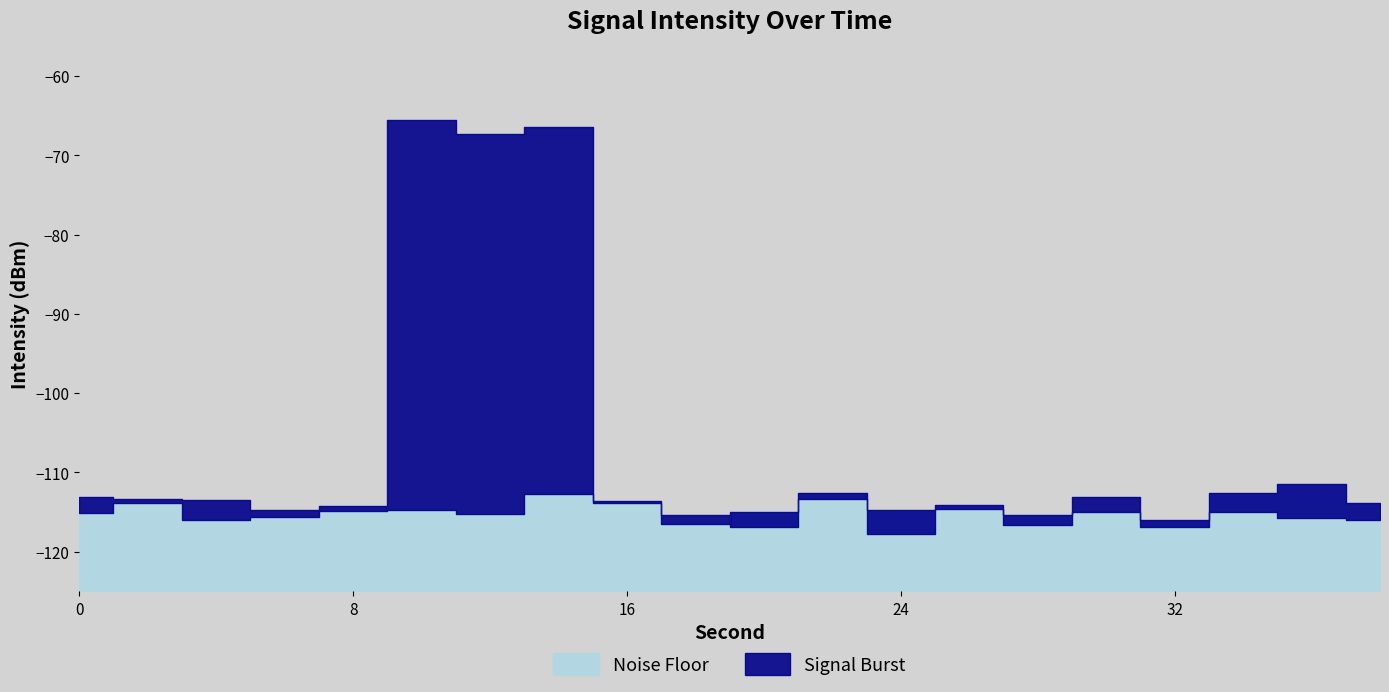

What is the spread (max minus min) of values at 12?

47.9